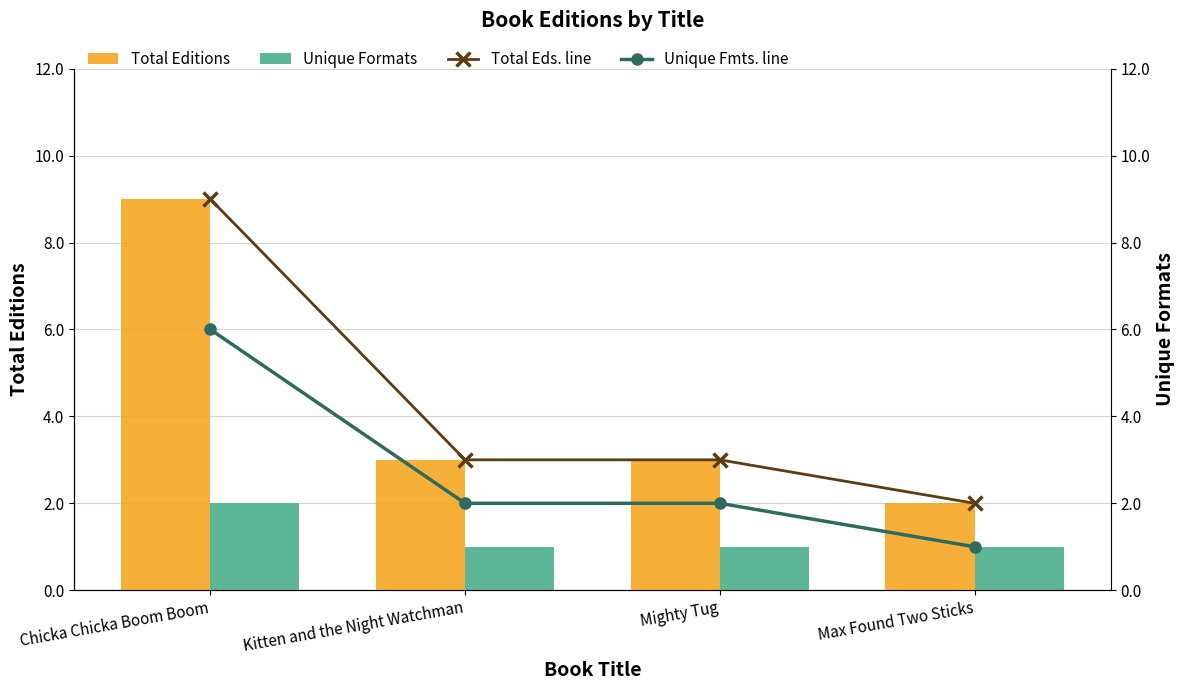

Is it true that Unique Fmts. line equals 3 at Chicka Chicka Boom Boom?

False